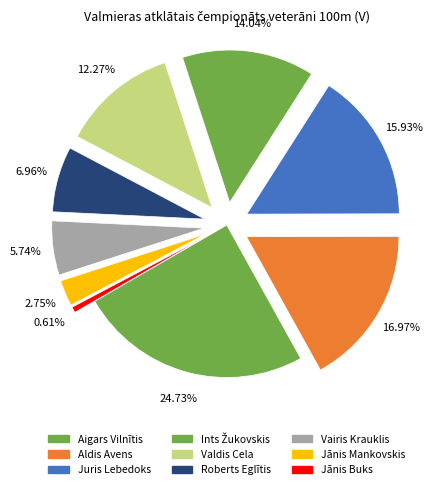

Count the number of slices in the pie.

9